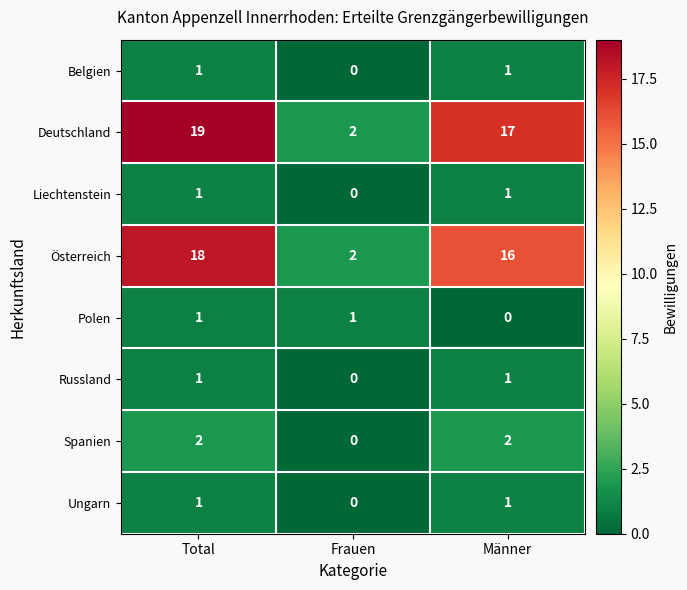

True or false: Polen has a value of 1 at Total.

True